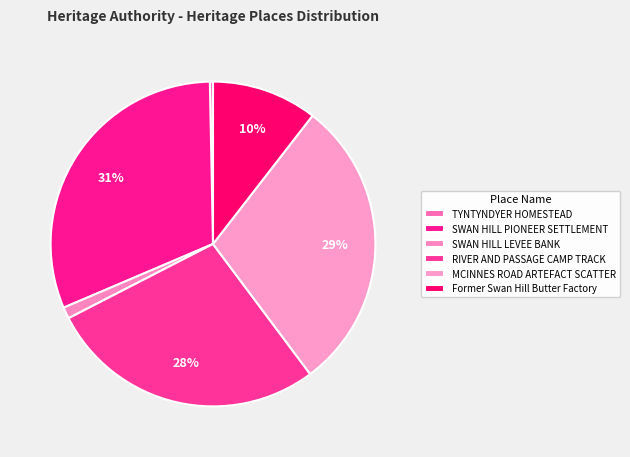

To the nearest percent, what portion does RIVER AND PASSAGE CAMP TRACK represent?

28%